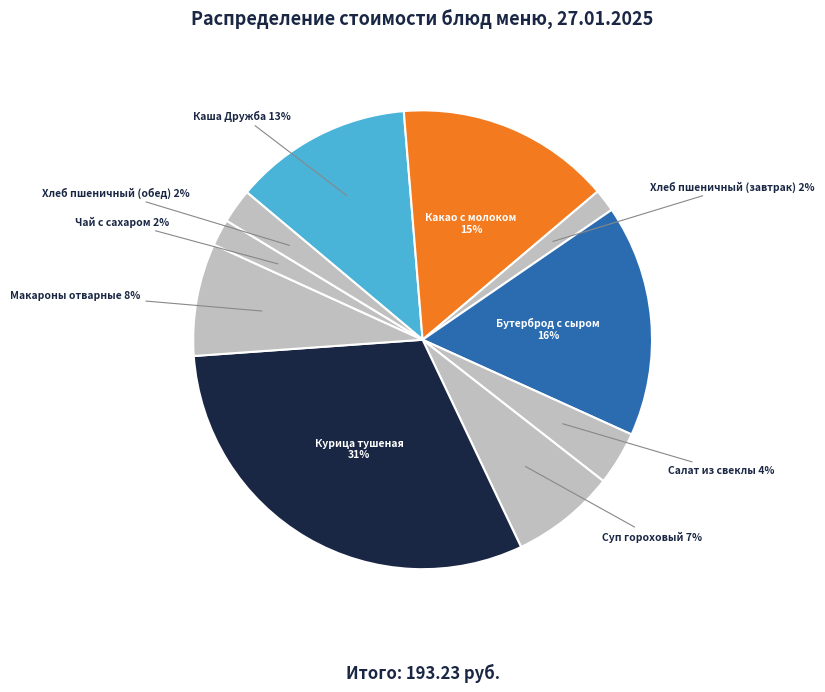

What is the largest slice in the pie chart?

Курица тушеная